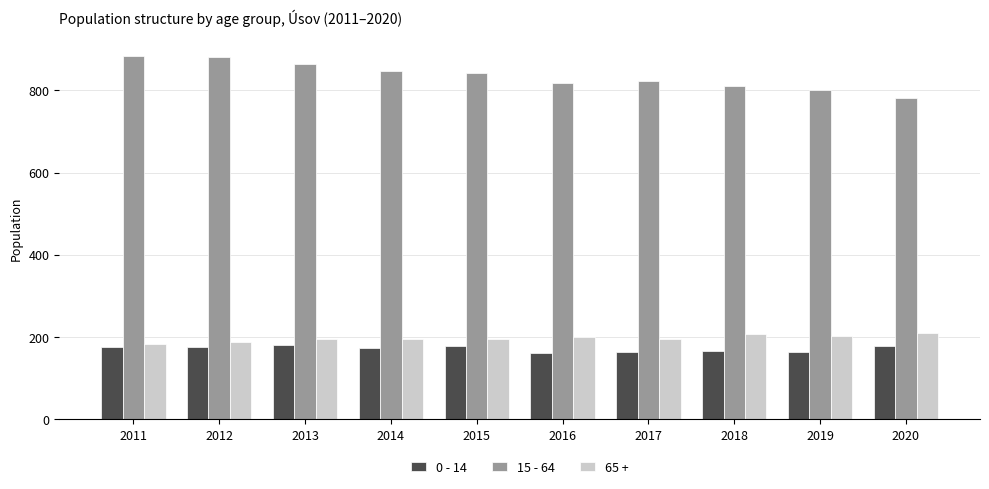

Is the value of 0 - 14 at 2018 greater than the value of 15 - 64 at 2011?

No